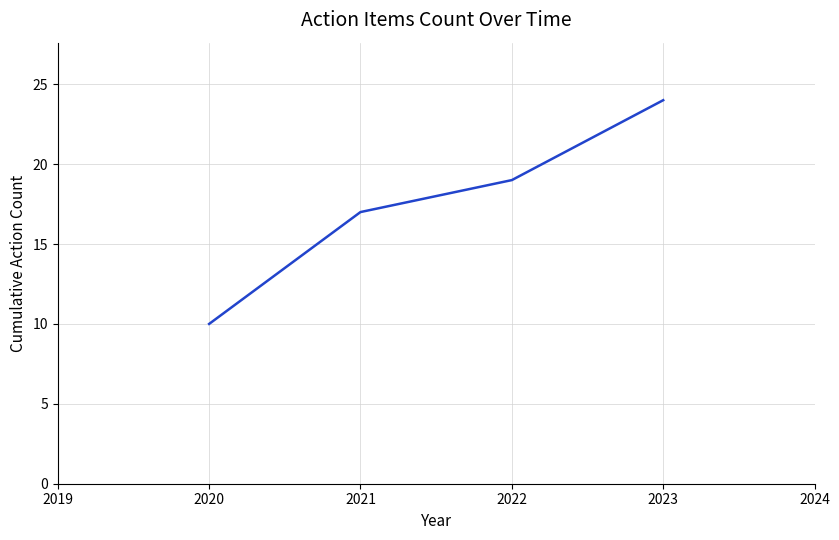

Approximately how many times larger is the value at 2022 compared to 2020?

1.9